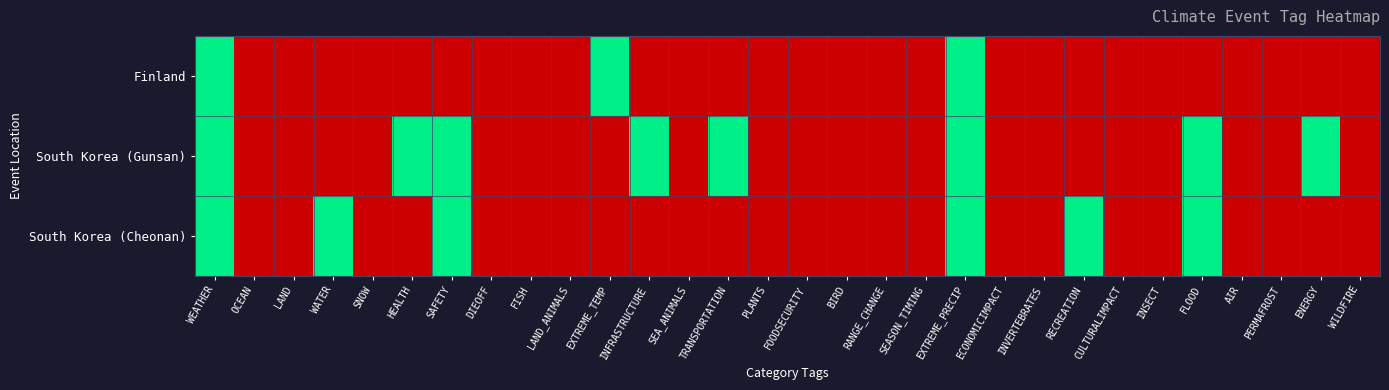

Between INFRASTRUCTURE and HEALTH, which is larger?

INFRASTRUCTURE